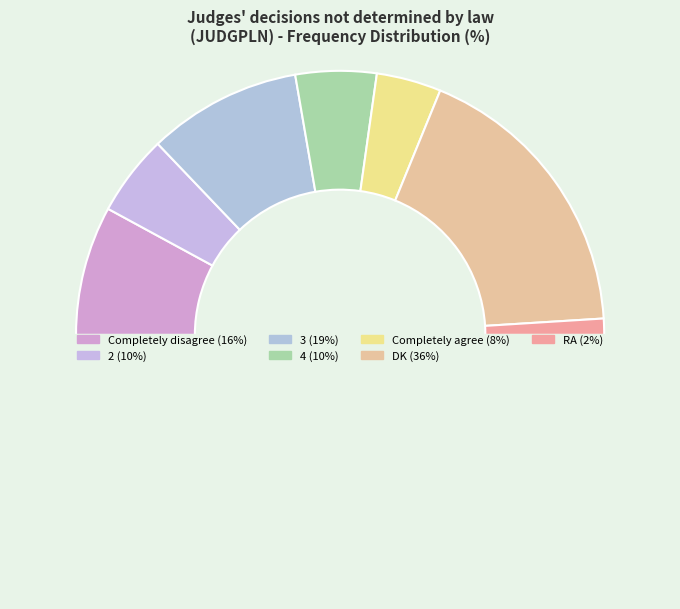

What is the largest slice in the pie chart?

DK